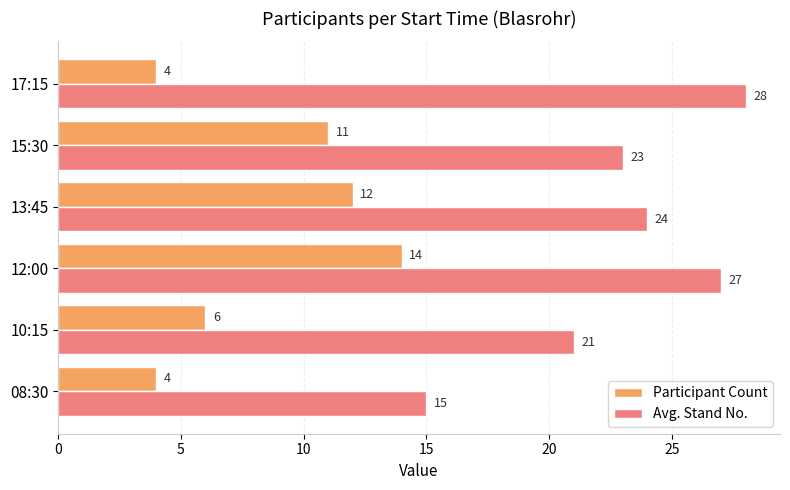

At how many categories does at least one series exceed 4?

6